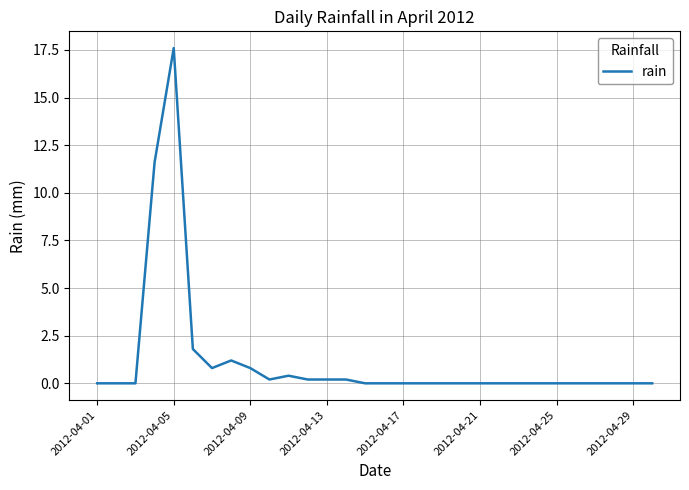

What is the greatest value displayed?

17.6